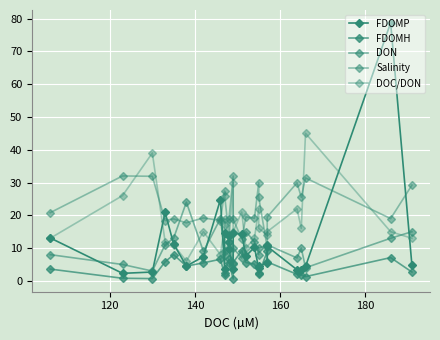

The Salinity series shows 25.3 at 13. True or false?

False